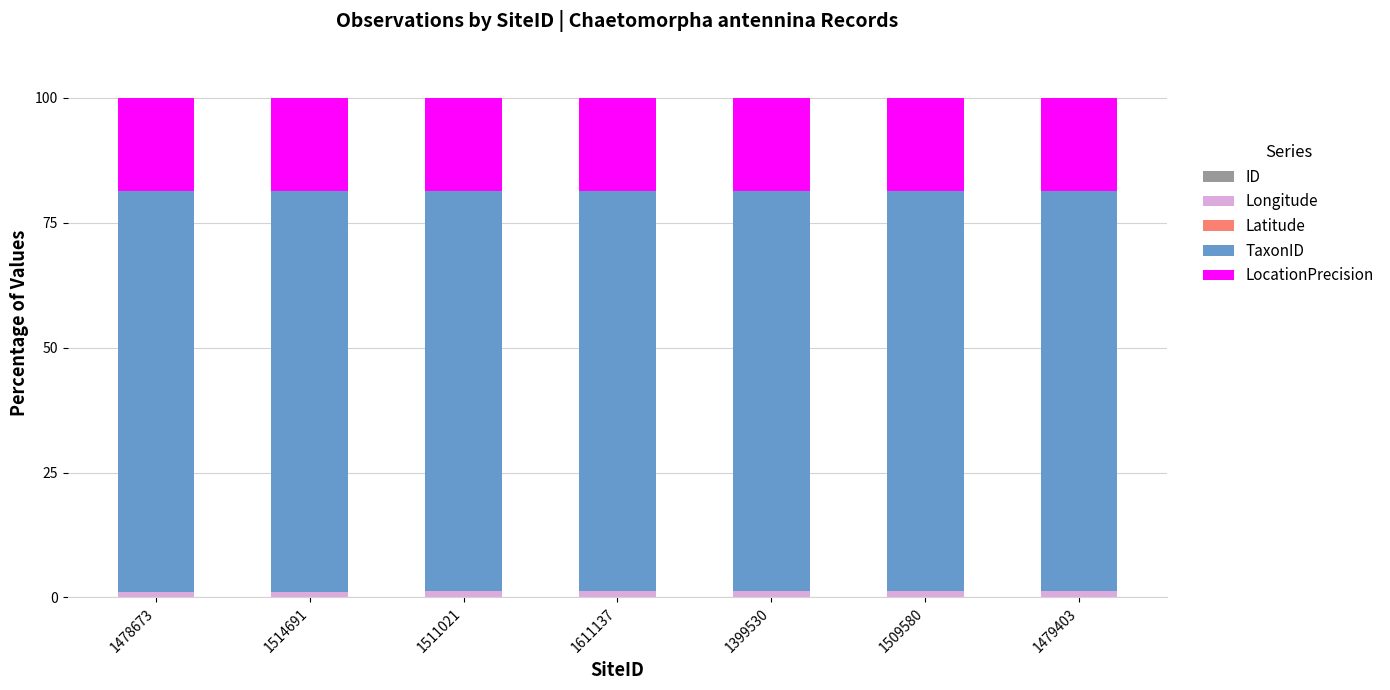

Where is ID nearest to the value 0?

1478673